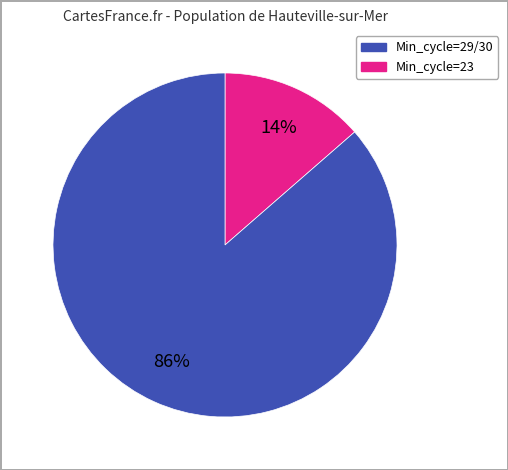

Does any single category account for the majority?

Yes